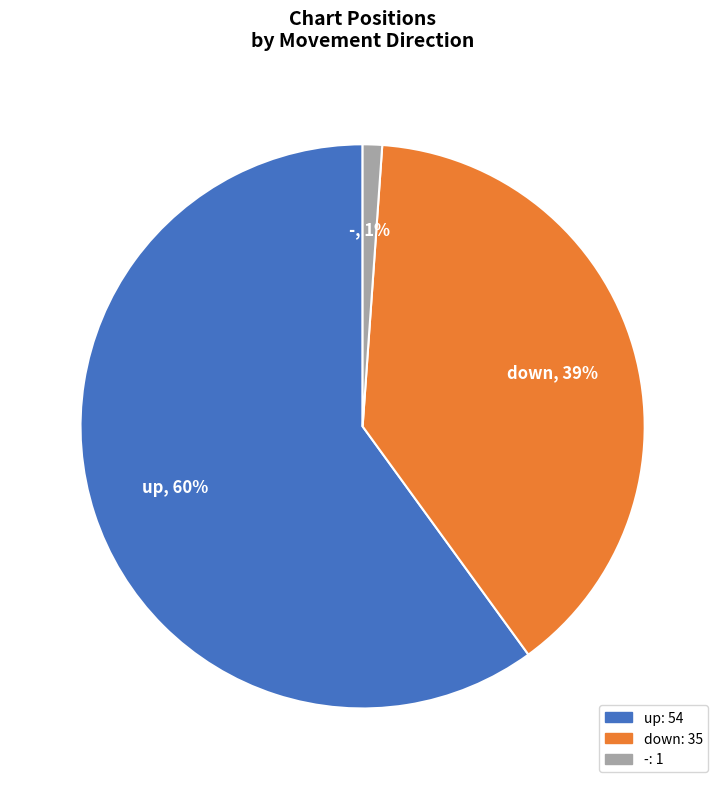

To the nearest percent, what percentage of the pie is up?

60%